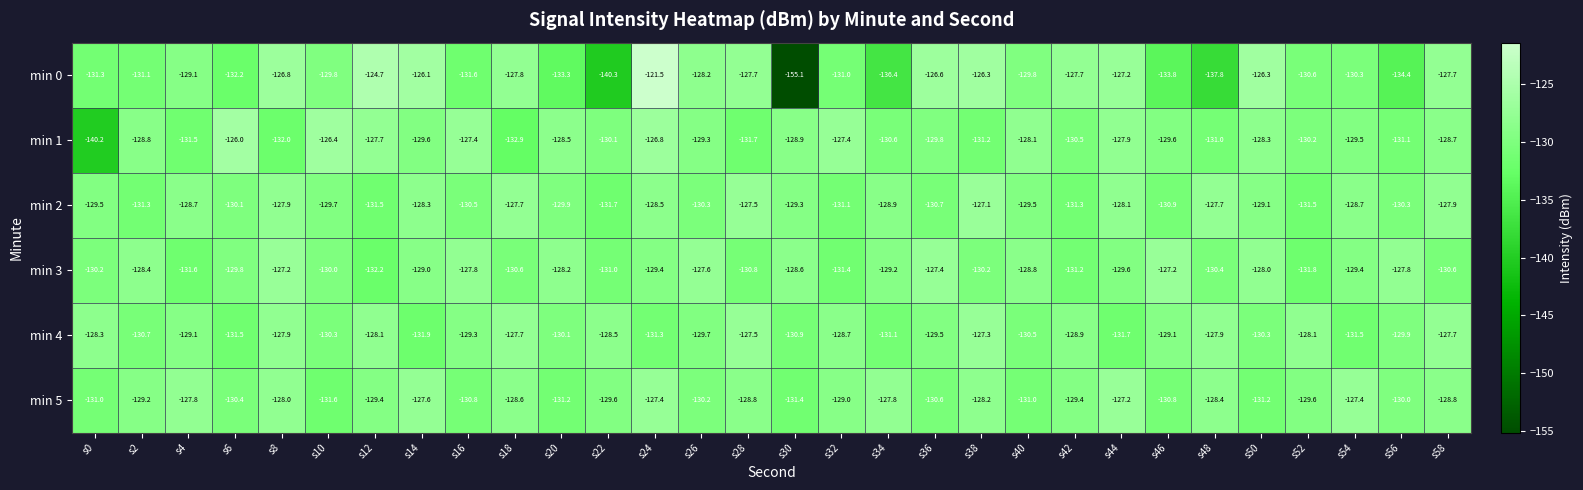

Count the number of categories in the chart.

30